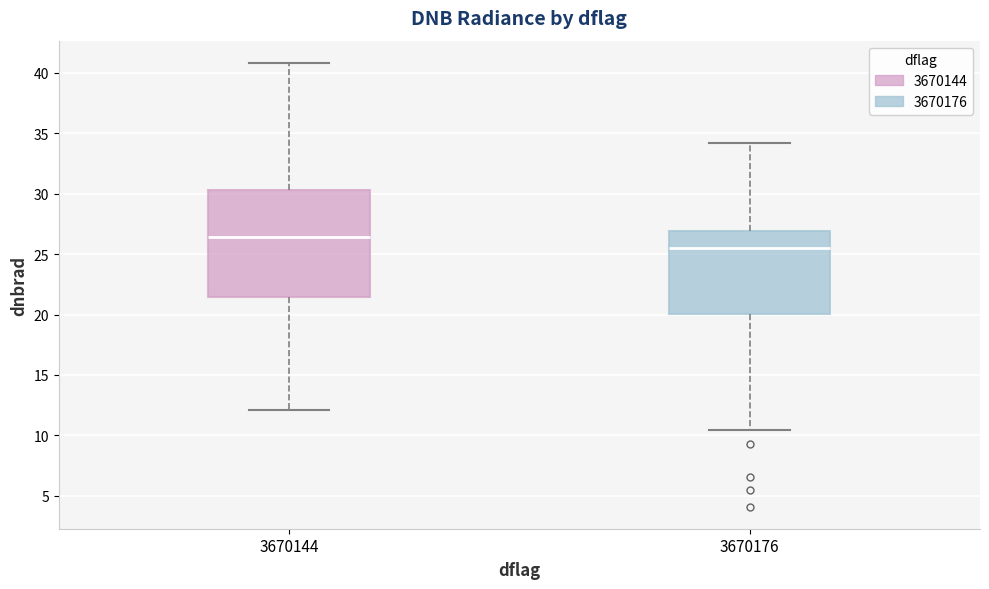

Reading left to right, read every box against the y-axis: the position of its median line, the range the box covers, and the ends of its whiskers. The values are not printed on the chart, so give them approximately, as read against the axis.

3670144: median 26.5, box 21.5 to 30.5, whiskers 12.0 to 41.0
3670176: median 25.5, box 20.0 to 27.0, whiskers 10.5 to 34.0